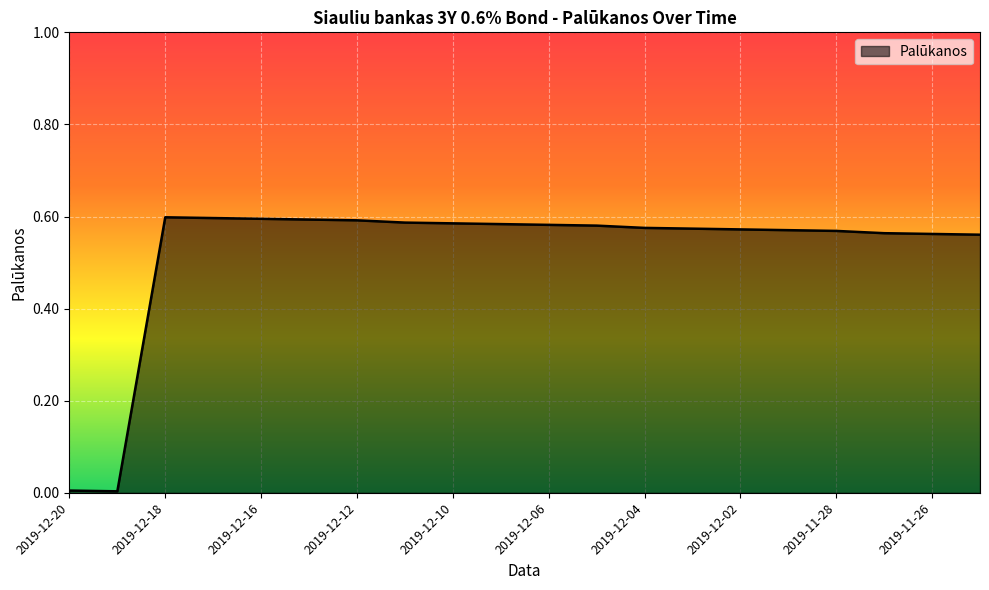

List the labels in order of value, smallest first.

2019-12-19, 2019-12-20, 2019-11-25, 2019-11-26, 2019-11-27, 2019-11-28, 2019-11-29, 2019-12-02, 2019-12-03, 2019-12-04, 2019-12-05, 2019-12-06, 2019-12-09, 2019-12-10, 2019-12-11, 2019-12-12, 2019-12-13, 2019-12-16, 2019-12-17, 2019-12-18